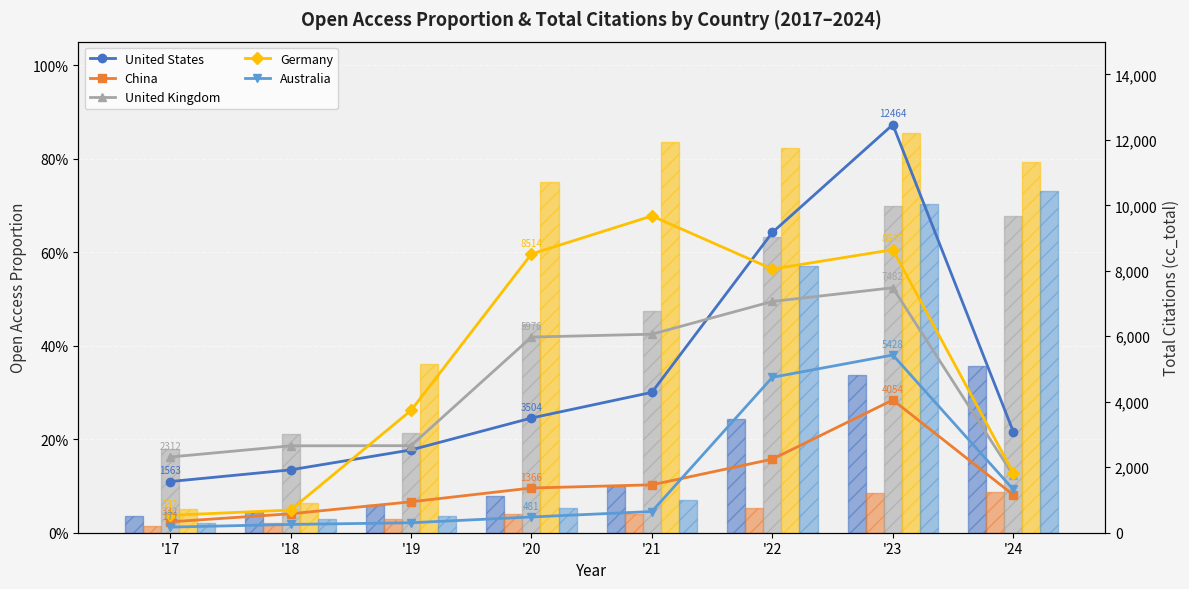

Rank the series at '19 from lowest to highest value.

China, Australia, United States, United Kingdom, Germany